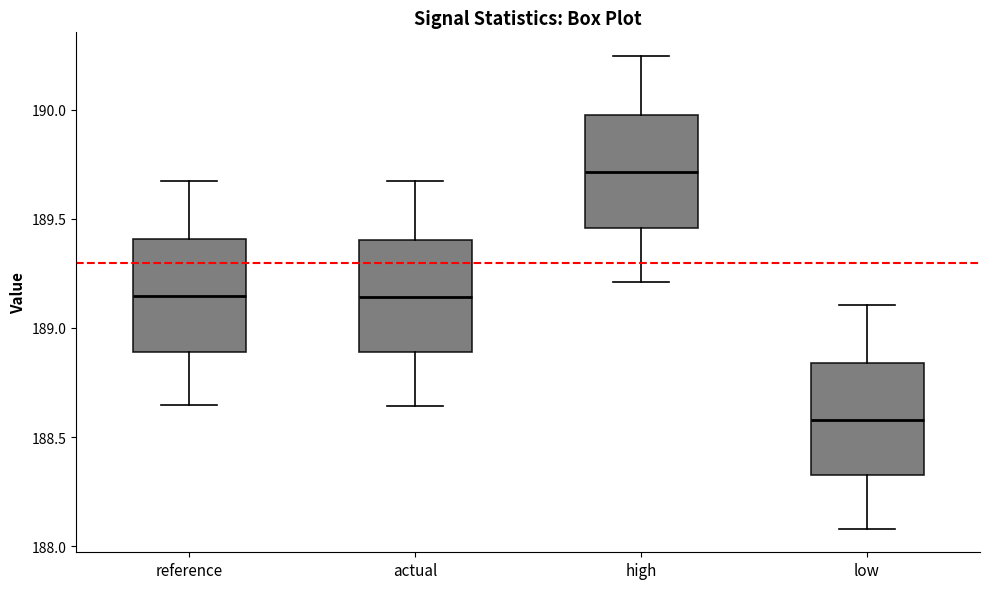

Reading left to right, transcribe this box plot: for each box, give where its median line is, the range the box spans, and where its two whiskers end, as read against the y-axis. The values are not printed on the chart, so give them approximately, as read against the axis.

reference: median 189.15, box 188.90 to 189.40, whiskers 188.65 to 189.70
actual: median 189.15, box 188.90 to 189.40, whiskers 188.65 to 189.70
high: median 189.70, box 189.45 to 190.00, whiskers 189.20 to 190.25
low: median 188.60, box 188.35 to 188.85, whiskers 188.10 to 189.10